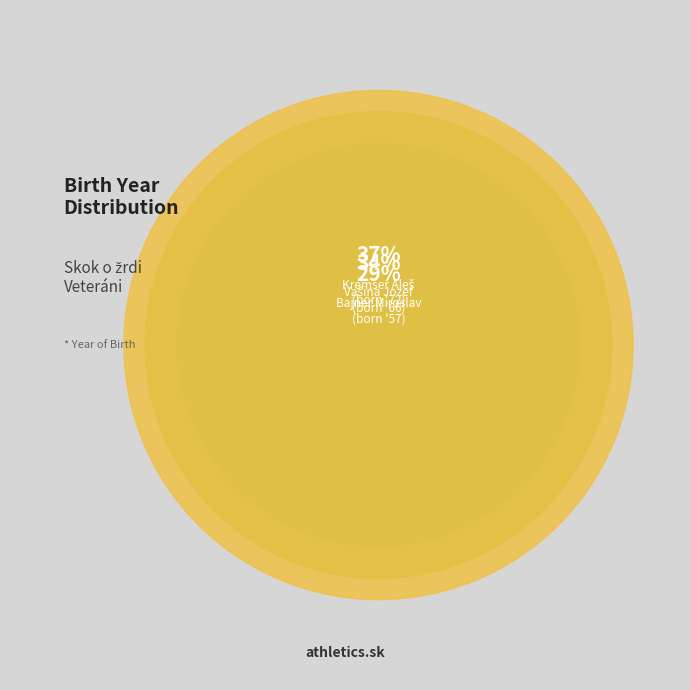

To the nearest percent, what portion does Bajner Miroslav represent?

29%